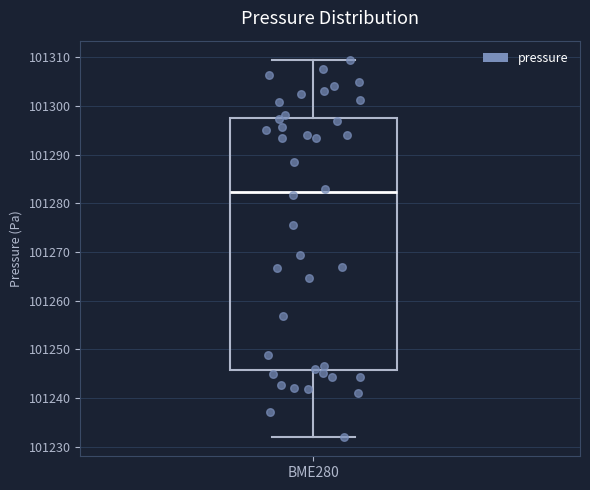

Transcribe this box plot: give where the median line is, the range the box spans, and where the two whiskers end, as read against the y-axis. The values are not printed on the chart, so give them approximately, as read against the axis.

median 101282, box 101246 to 101298, whiskers 101232 to 101310